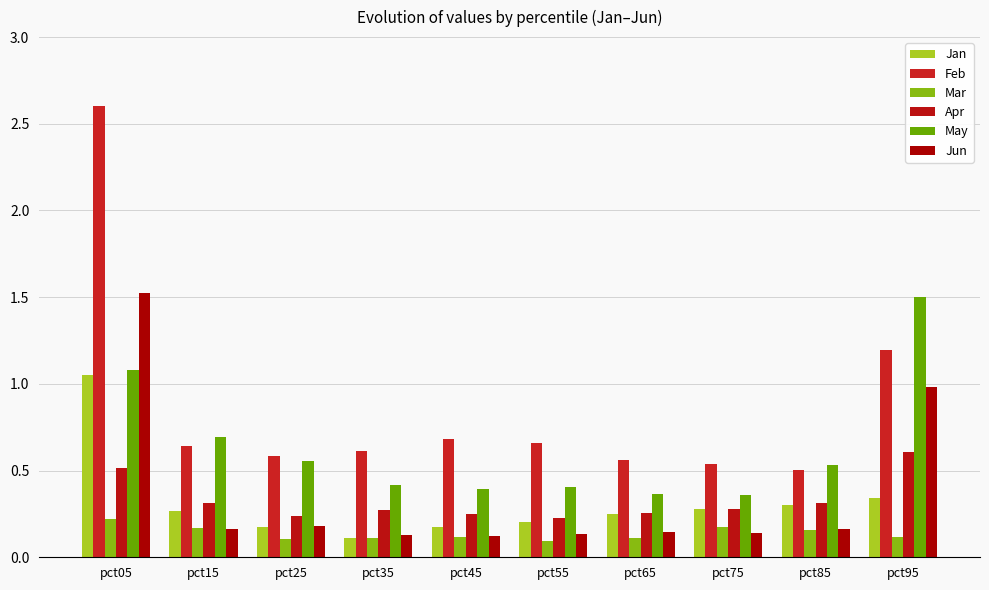

Which series has the largest total across all categories?

Feb